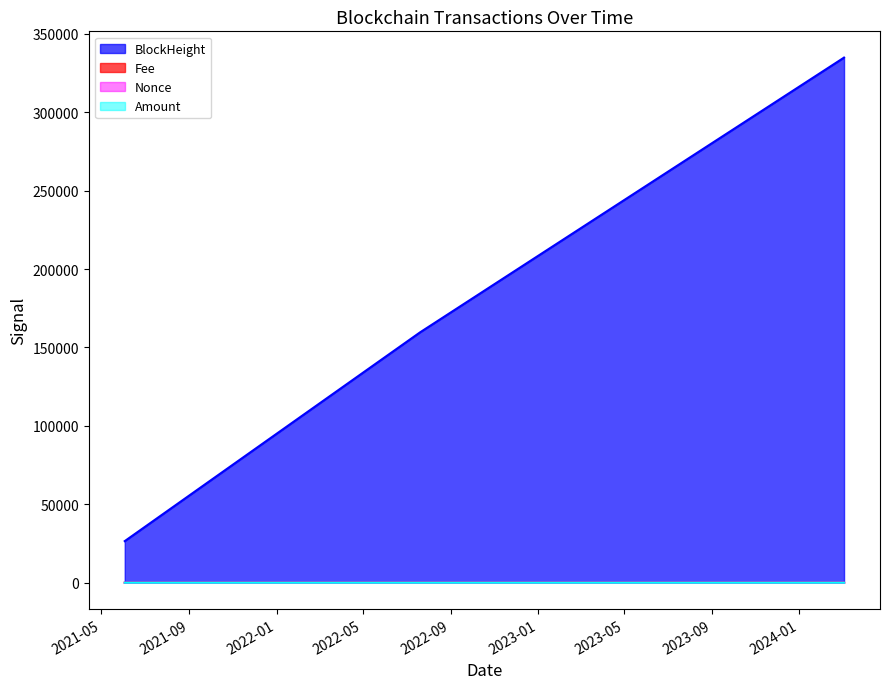

Reading left to right, transcribe all the data shown in this chart.

BlockHeight: 26524.0	159605.0	334804.0	334822.0
Fee: 0.1	0.0	0.0	0.5
Nonce: 0.0	0.0	10.0	1.0
Amount: 2.0	1.0	2.0	1.5